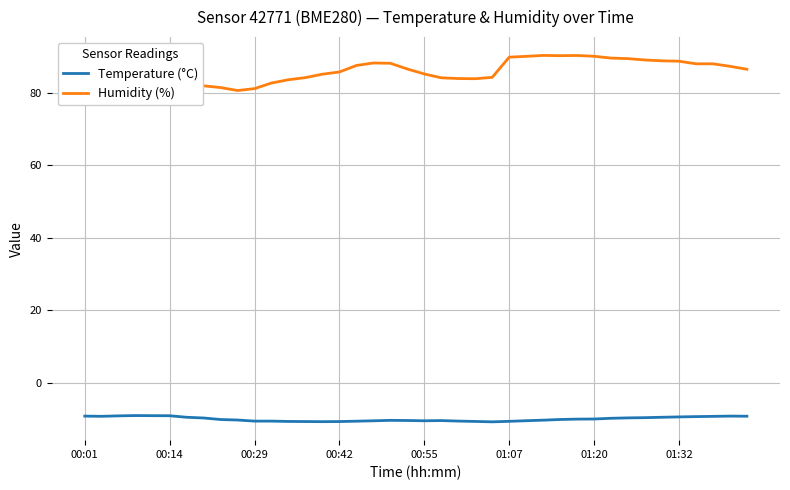

What is the maximum value shown in the chart?

90.3